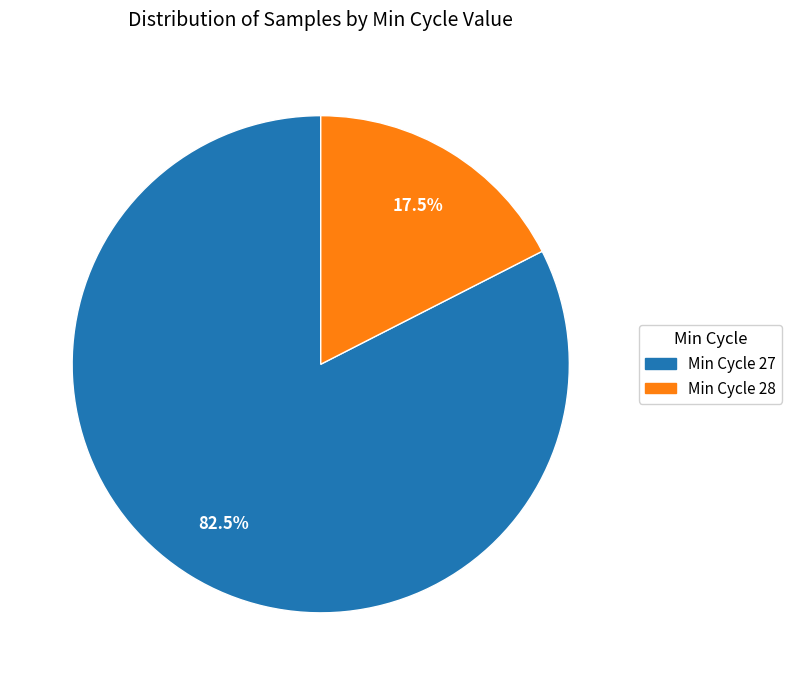

Do Min Cycle 28 and Min Cycle 27 together represent more than half of the pie?

Yes